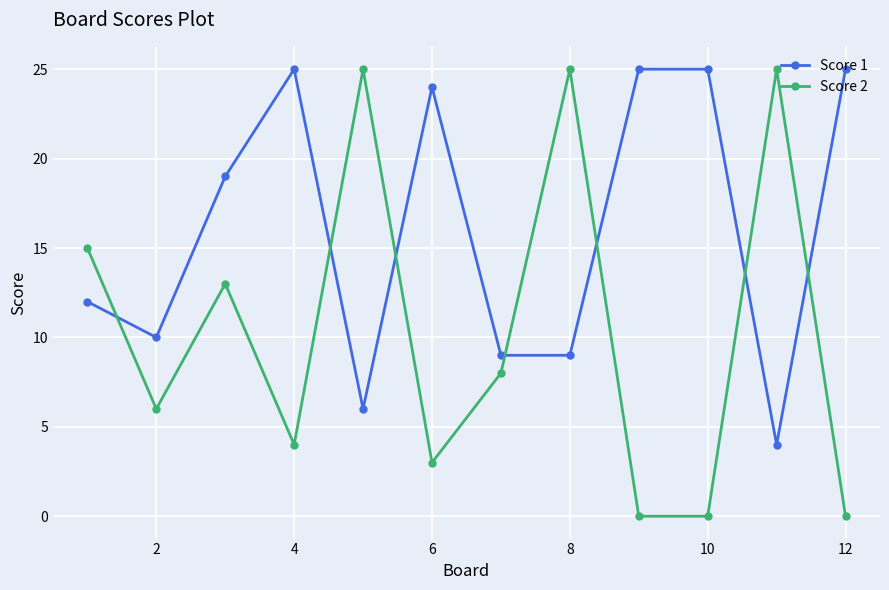

What is the maximum value shown in the chart?

25